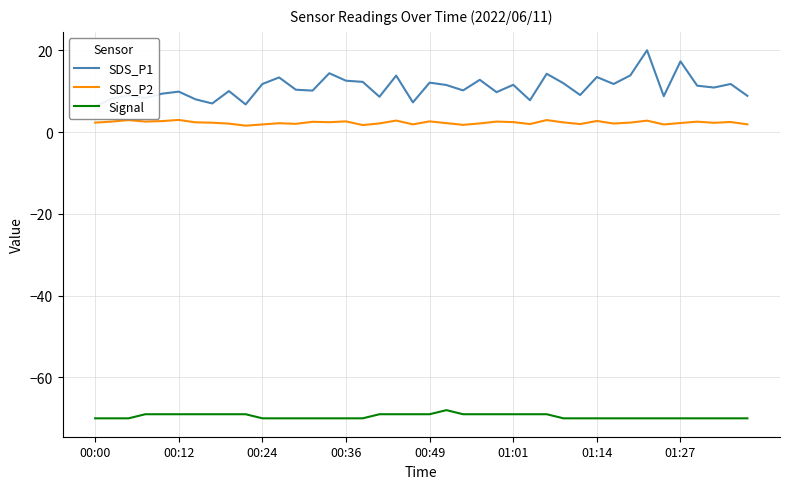

Is it true that Signal equals -121.2 at 00:49?

False